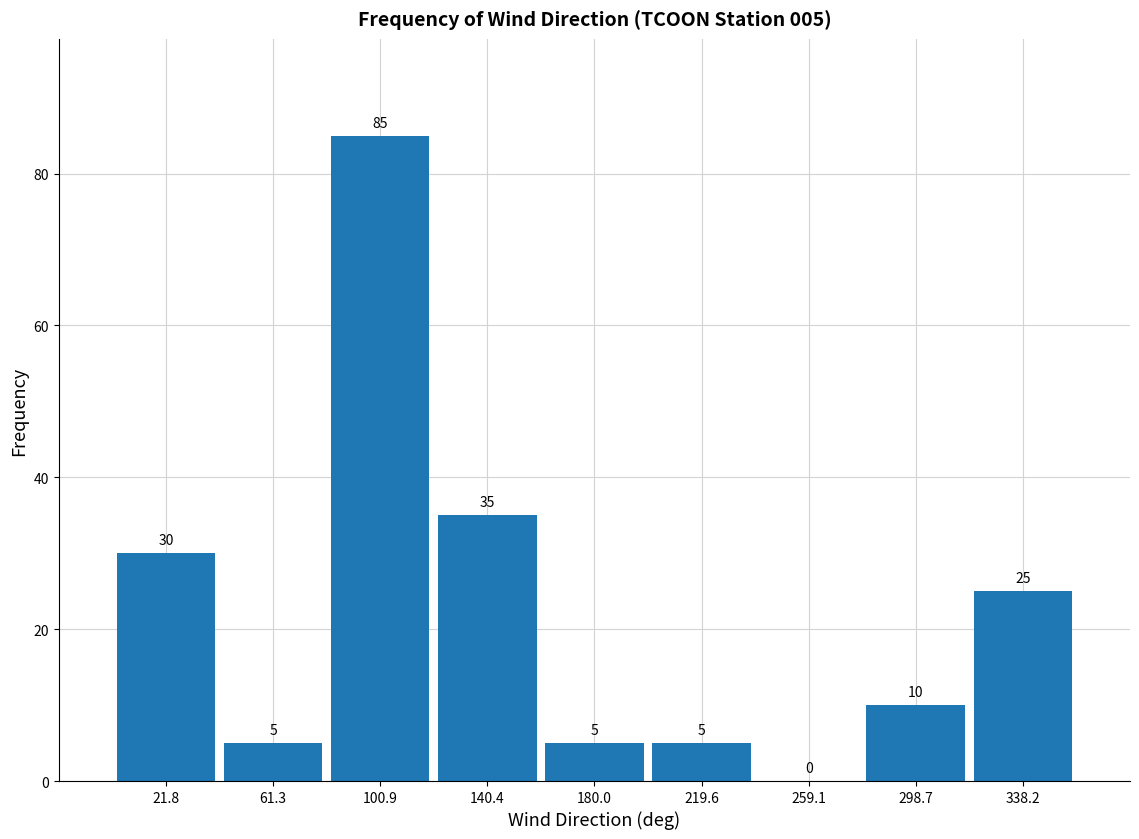

Which range on the x-axis has the tallest bar?

80 to 120